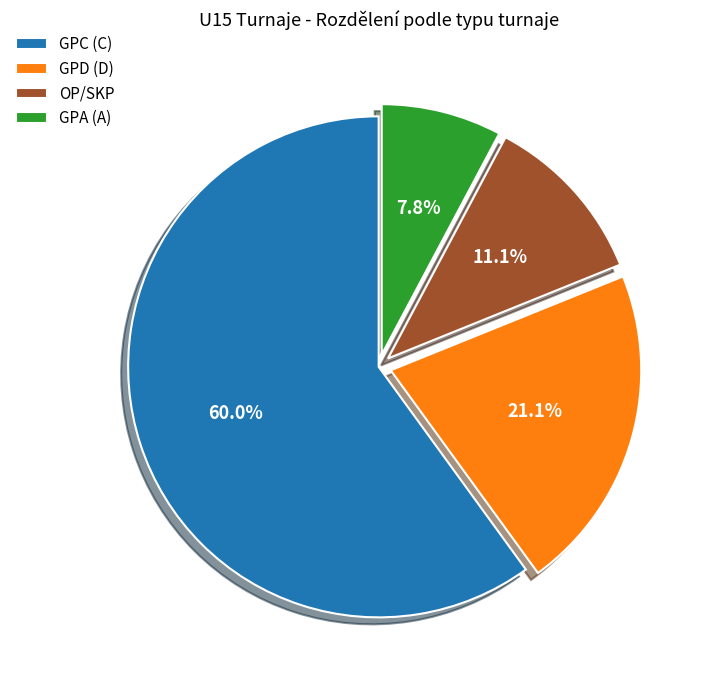

Approximately how many times larger is the value at GPD (D) compared to OP/SKP?

1.9